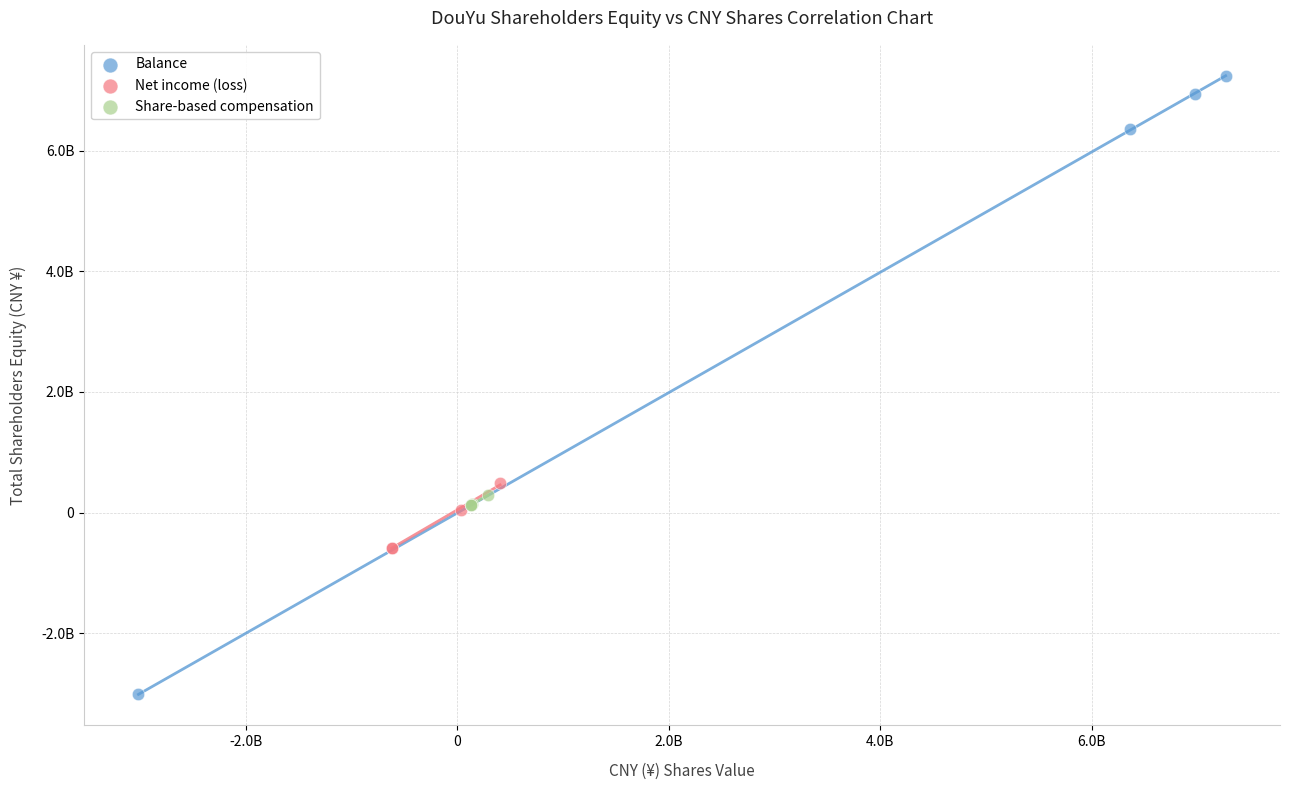

Which series reaches the maximum Y coordinate?

Balance